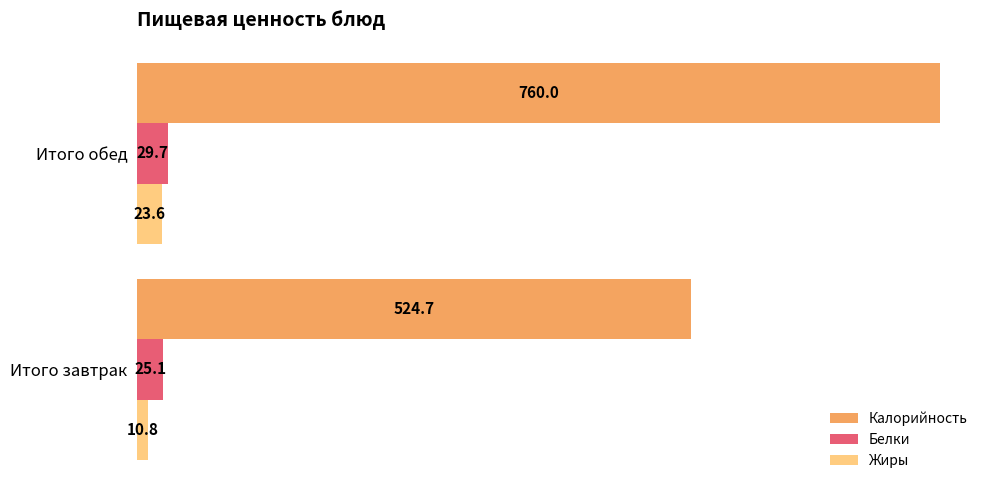

Which series has the largest total across all categories?

Калорийность